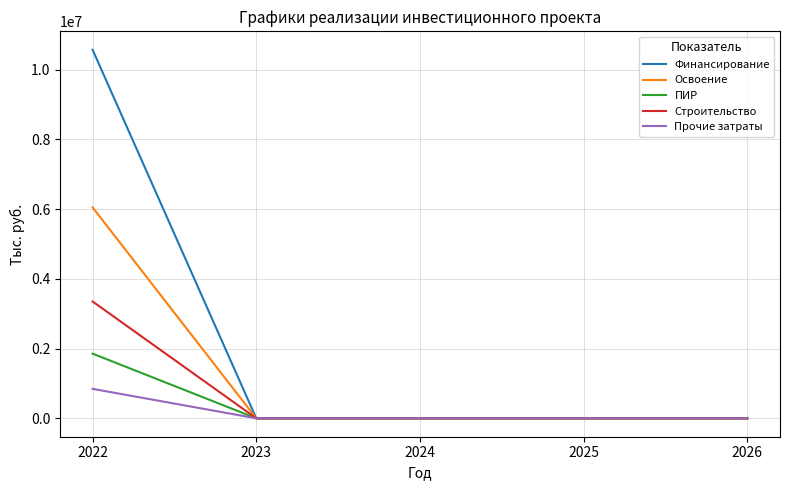

True or false: ПИР has more than 2 points higher than both neighbors.

False